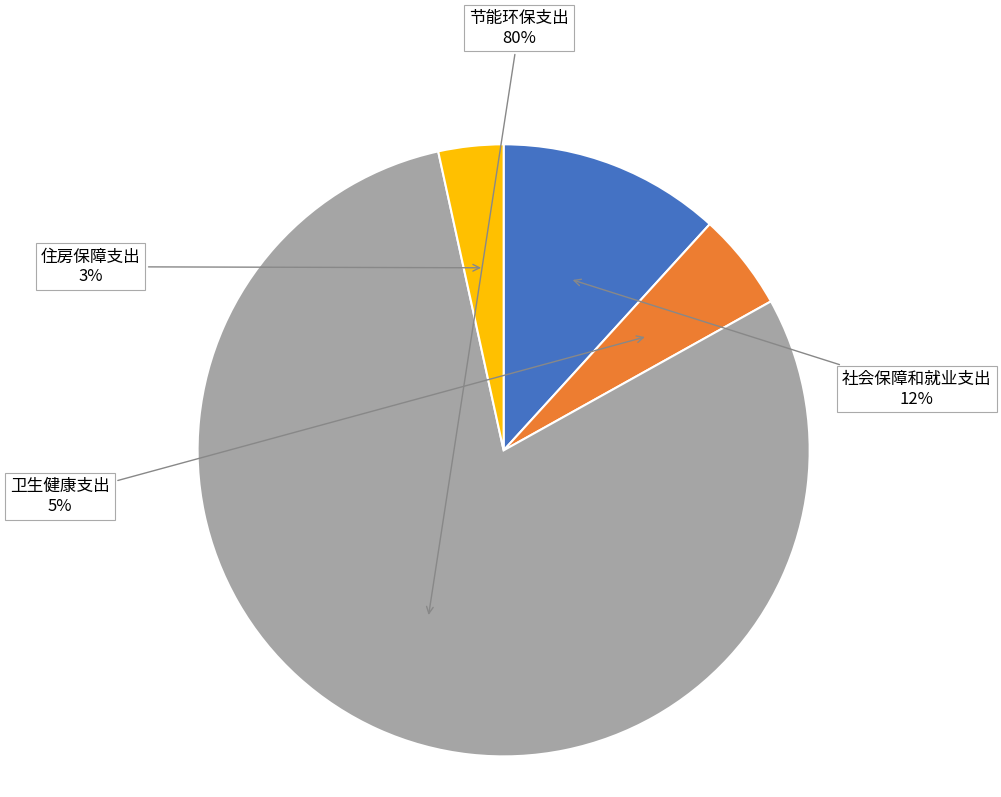

True or false: 住房保障支出 accounts for 9% of the total.

False